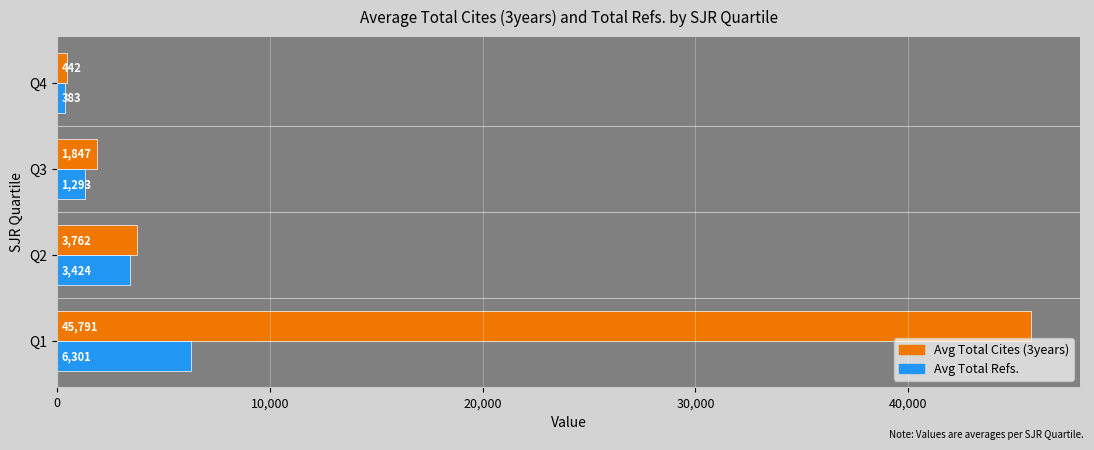

At which category is the sum across all series the highest?

Q1